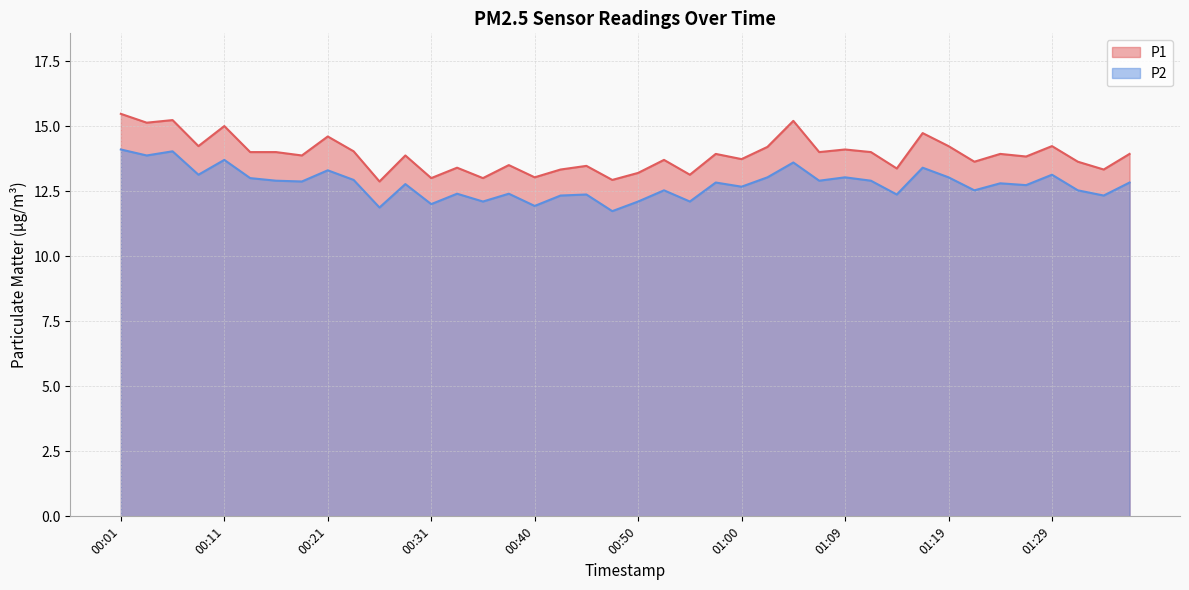

Rank the series by their average value, from lowest to highest.

P2, P1